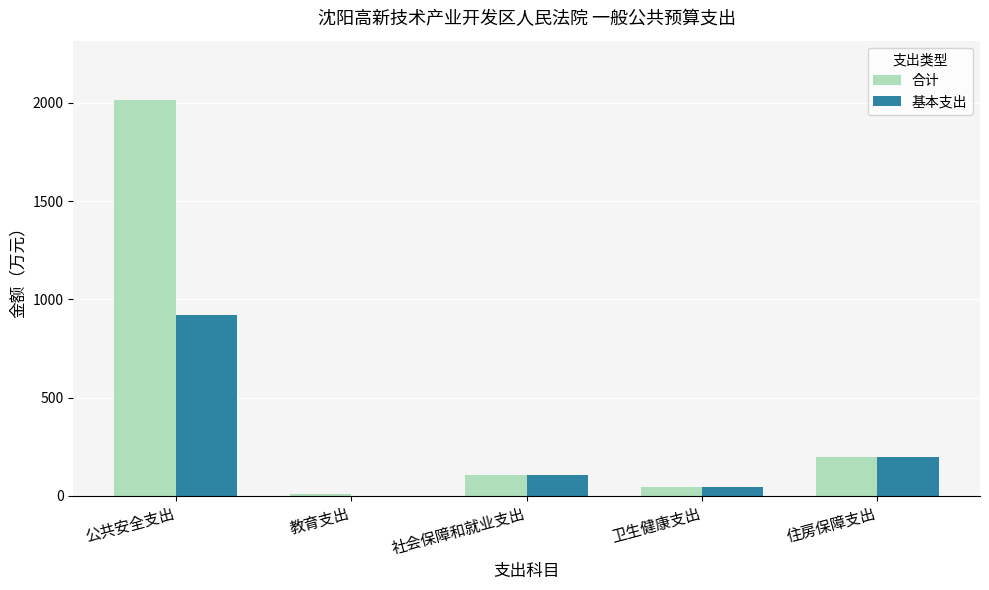

Between 公共安全支出 and 卫生健康支出, which series saw the biggest shift?

合计